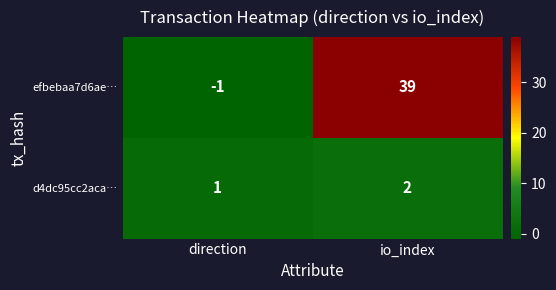

What is the difference between the maximum and minimum values in the efbebaa7d6ae… series?

40